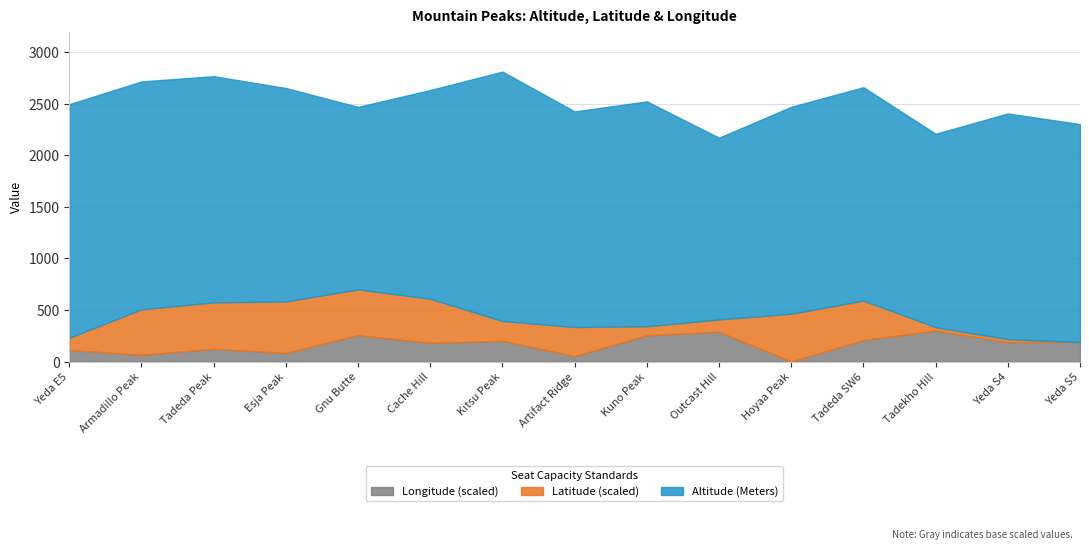

At which category does Latitude reach its first local peak?

Esja Peak